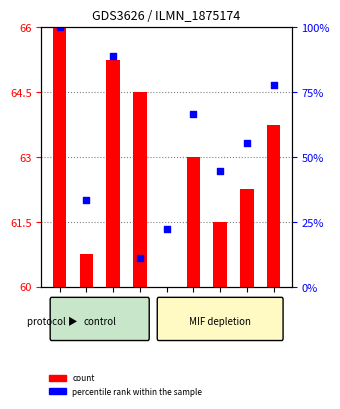

What is the total value across all series at 1?

70.6